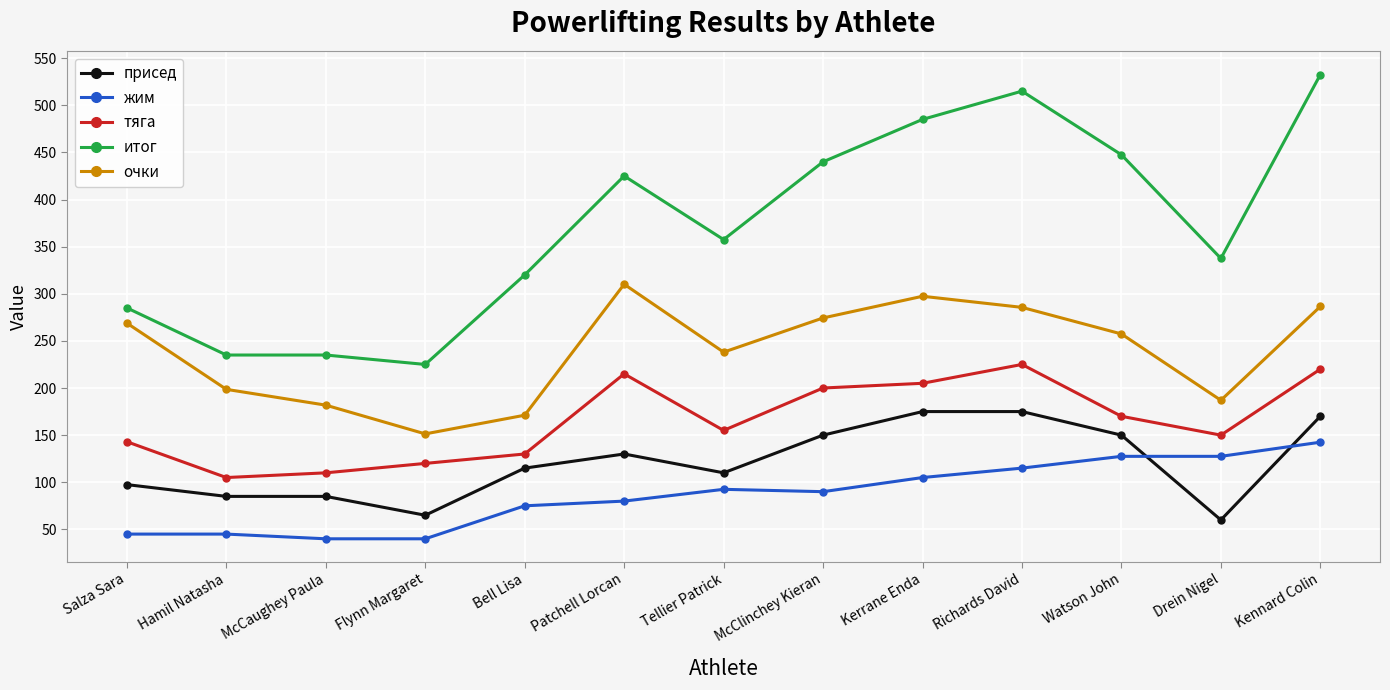

Does the chart have visible grid lines?

Yes